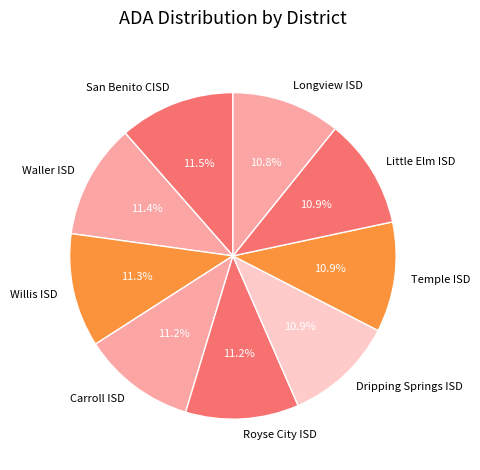

Is there any slice that represents more than half of the pie?

No